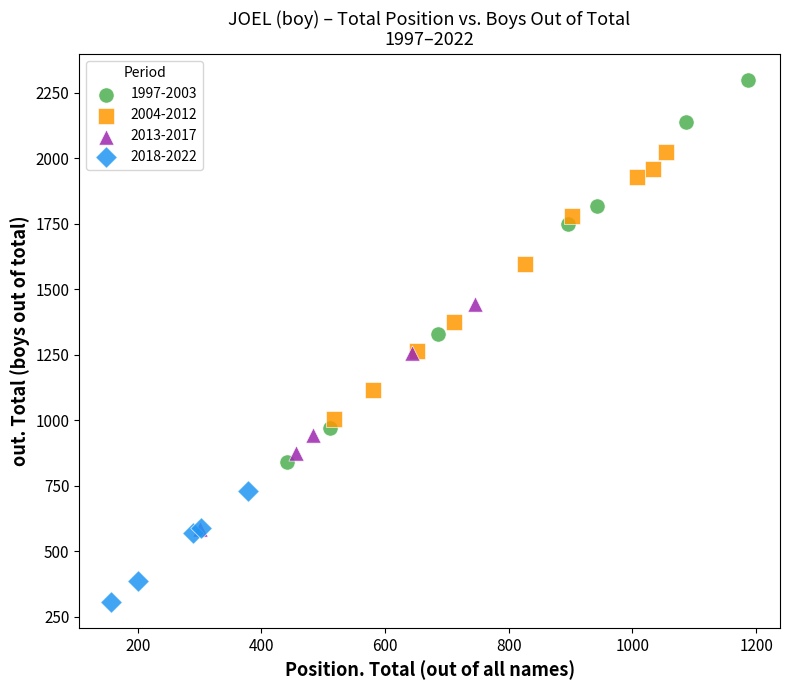

Which series has the widest spread of Y values?

1997-2003